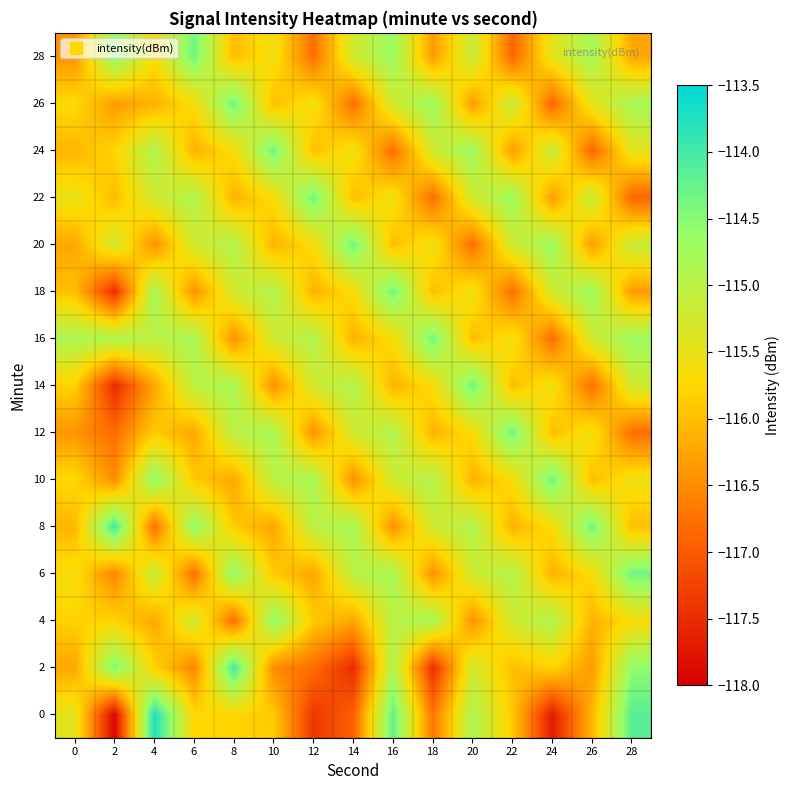

Count the number of data series in this chart.

15